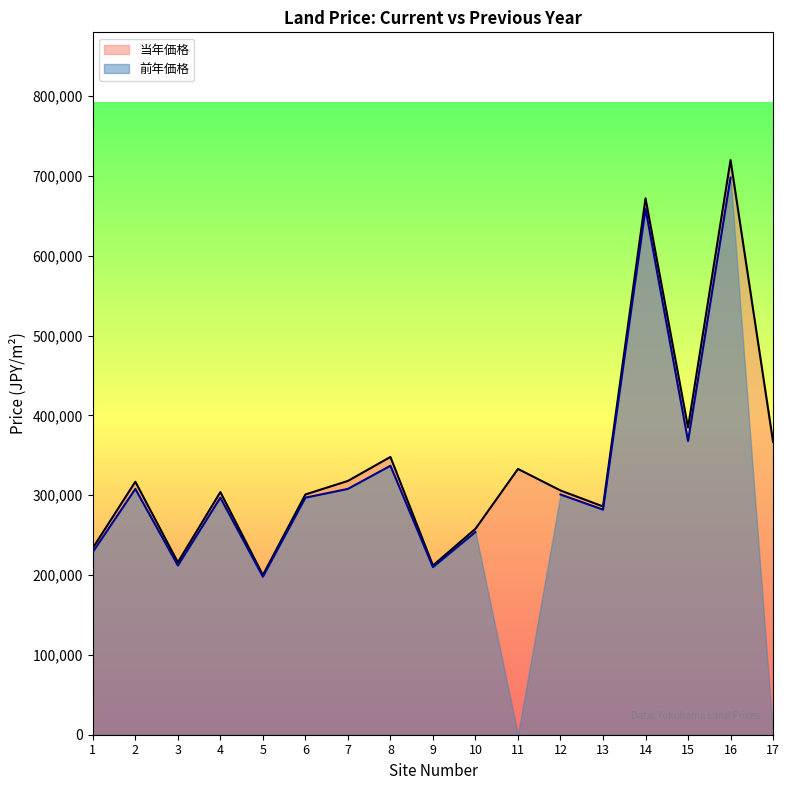

Rank the categories by value from highest to lowest.

16, 14, 15, 17, 8, 11, 7, 2, 12, 4, 6, 13, 10, 1, 3, 9, 5